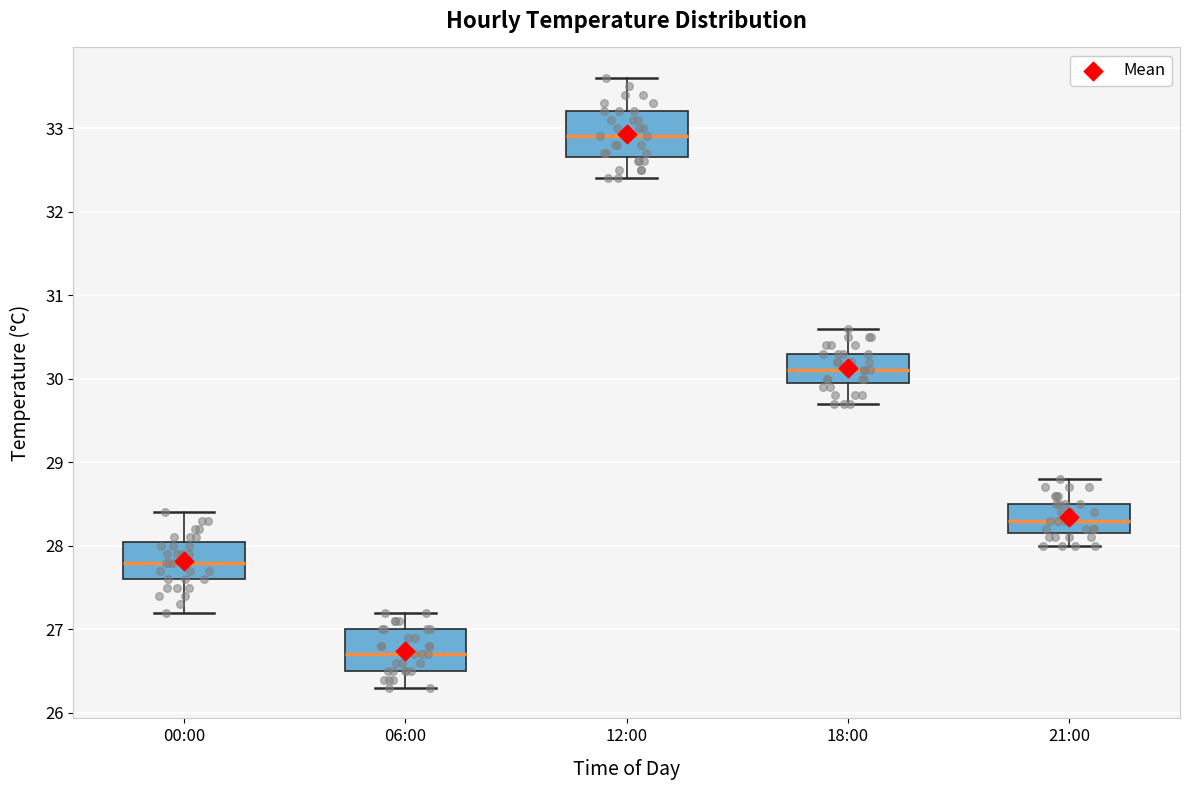

Where does the upper whisker of the box for 21:00 end on the y-axis? The values are not printed on the chart, so give them approximately, as read against the axis.

28.8